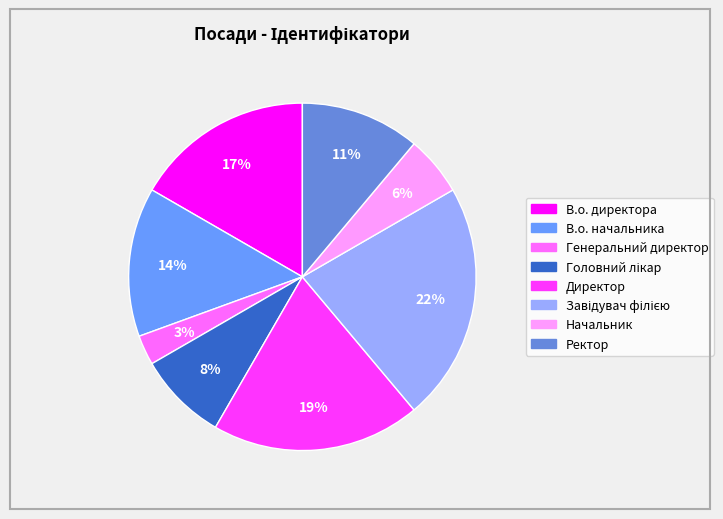

The Генеральний директор slice represents 3% of the pie. True or false?

True